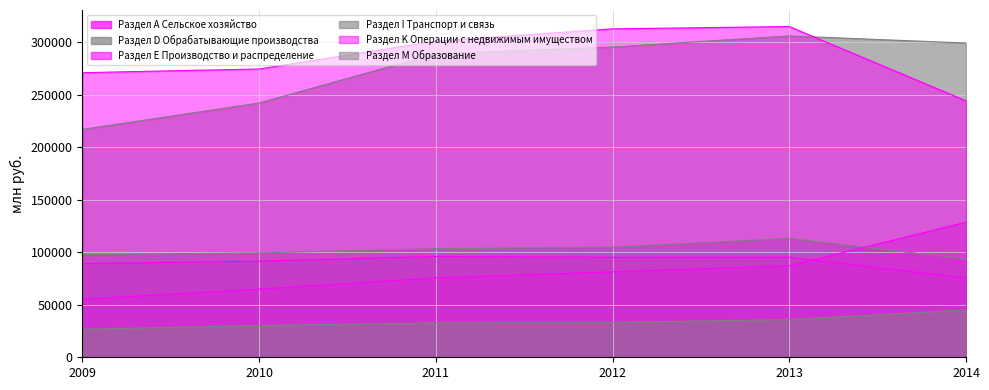

The value of Раздел K Операции с недвижимым имуществом at 2014 is 99248. True or false?

False